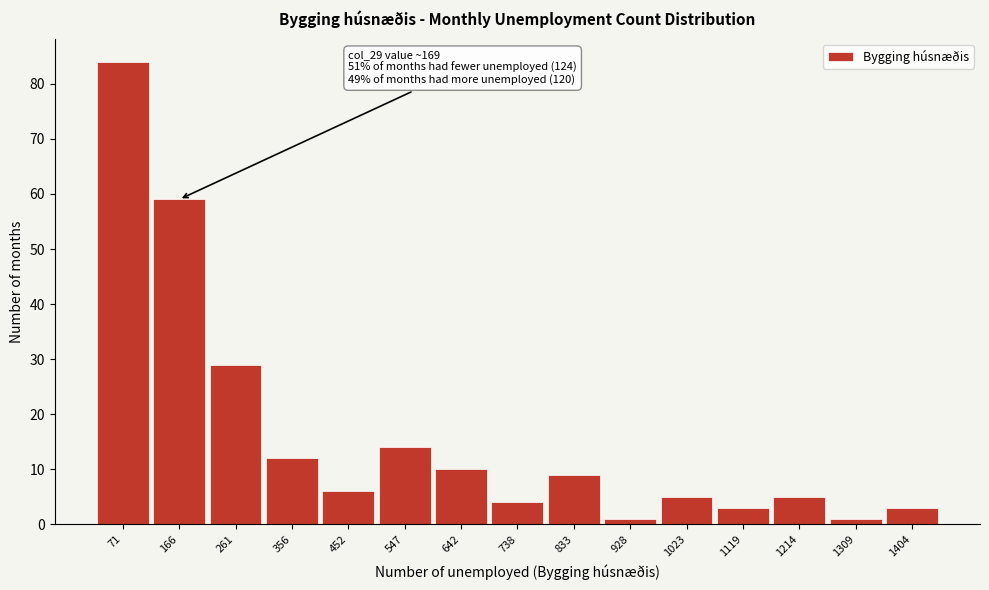

Over which range of the x-axis is the bar tallest?

20 to 120